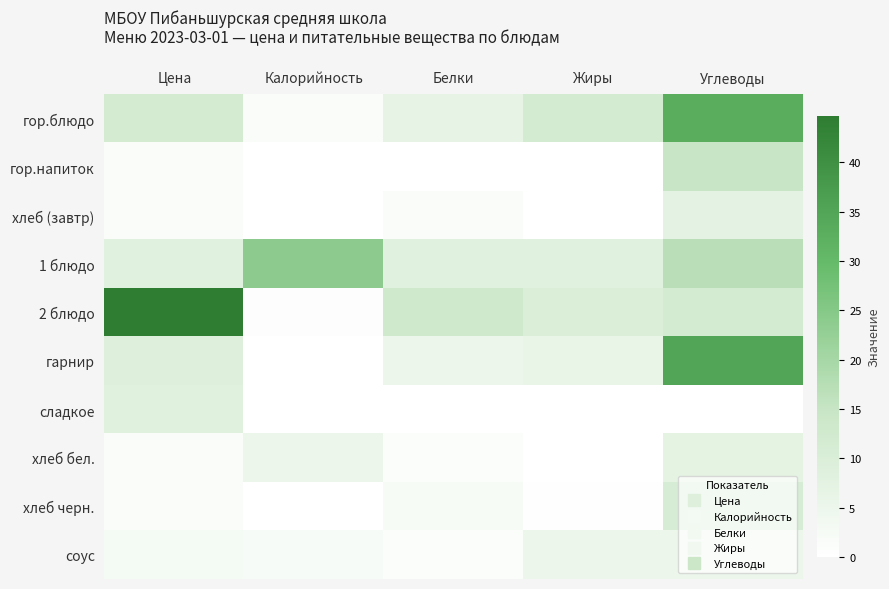

At how many categories does at least one series exceed 35?

1